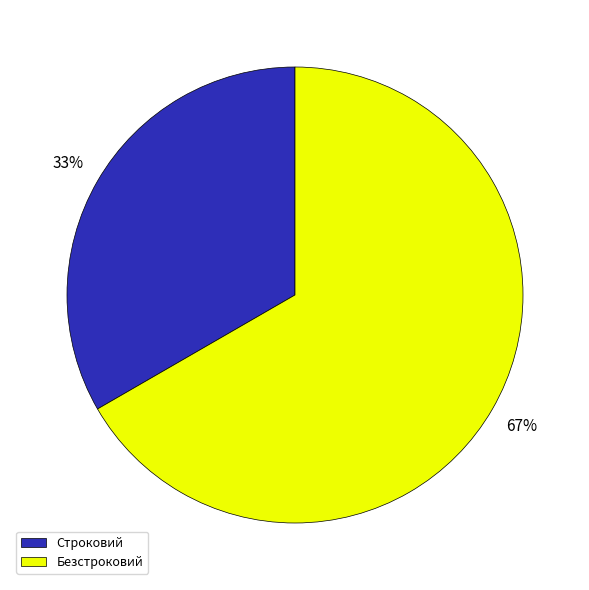

To the nearest percent, what percentage of the pie is Строковий?

33%